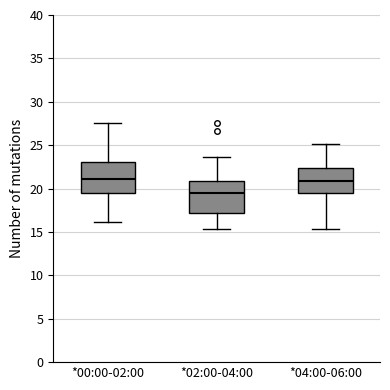

Reading left to right, read every box against the y-axis: the position of its median line, the range the box covers, and the ends of its whiskers. The values are not printed on the chart, so give them approximately, as read against the axis.

*00:00-02:00: median 21.0, box 19.5 to 23.0, whiskers 16.0 to 27.5
*02:00-04:00: median 19.5, box 17.0 to 21.0, whiskers 15.5 to 23.5
*04:00-06:00: median 21.0, box 19.5 to 22.5, whiskers 15.5 to 25.0